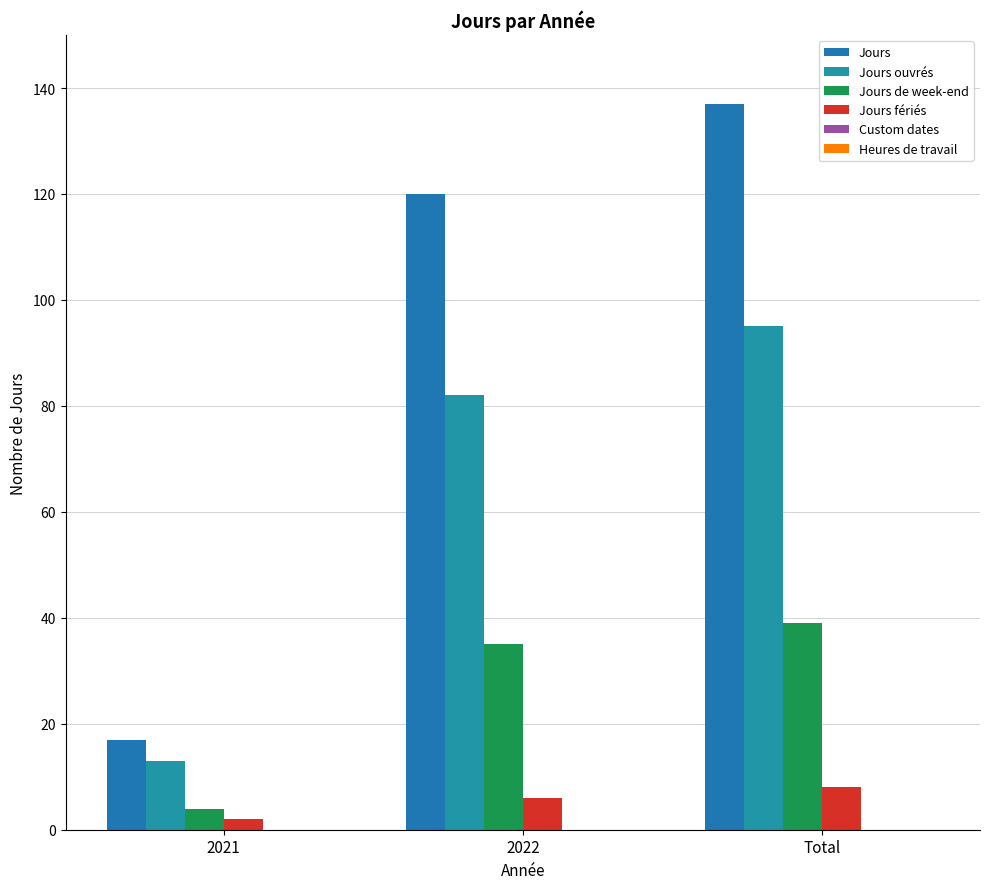

Reading right to left, extract all data points from this chart.

Jours: 137	120	17
Jours ouvrés: 95	82	13
Jours de week-end: 39	35	4
Jours fériés: 8	6	2
Custom dates: 0	0	0
Heures de travail: 0	0	0